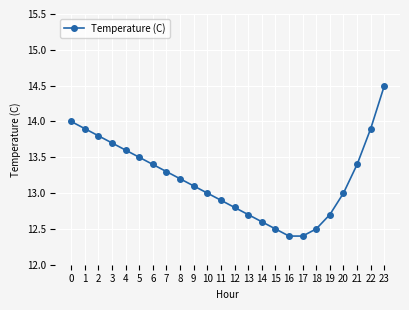

What is the minimum value shown in the chart?

12.4